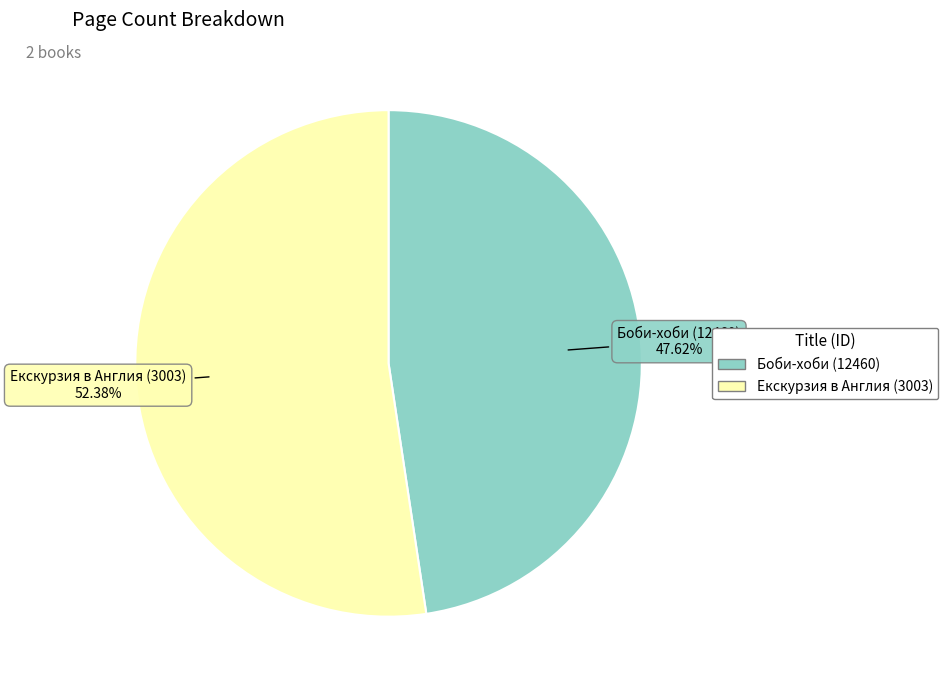

The Екскурзия в Англия (3003) slice represents 40% of the pie. True or false?

False